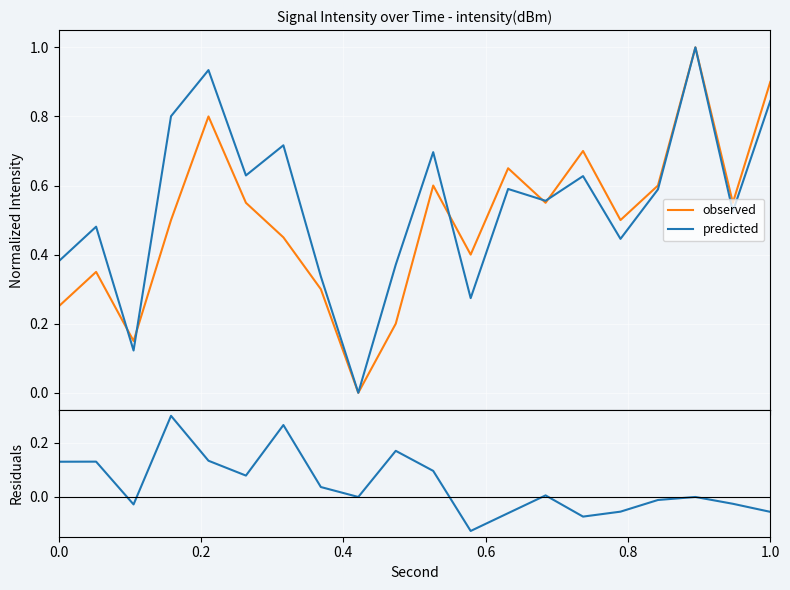

Which series has the widest spread of values?

observed